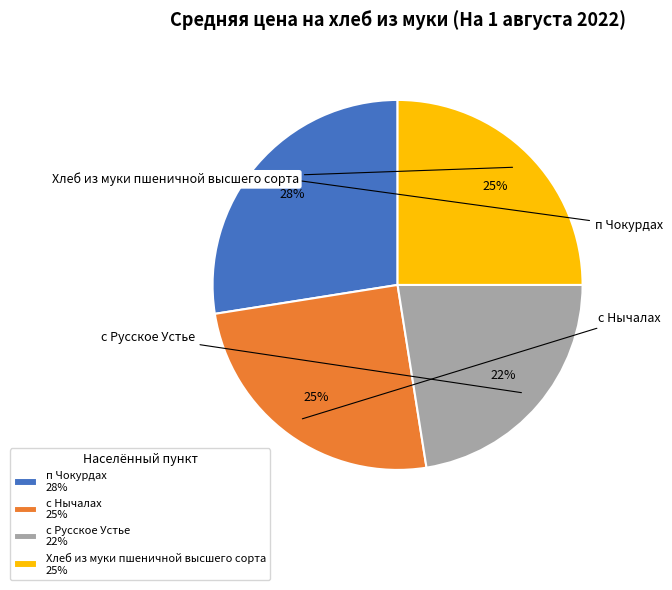

To the nearest percent, what is the combined percentage of с Нычалах 25% and Хлеб из муки пшеничной высшего сорта 25%?

50%